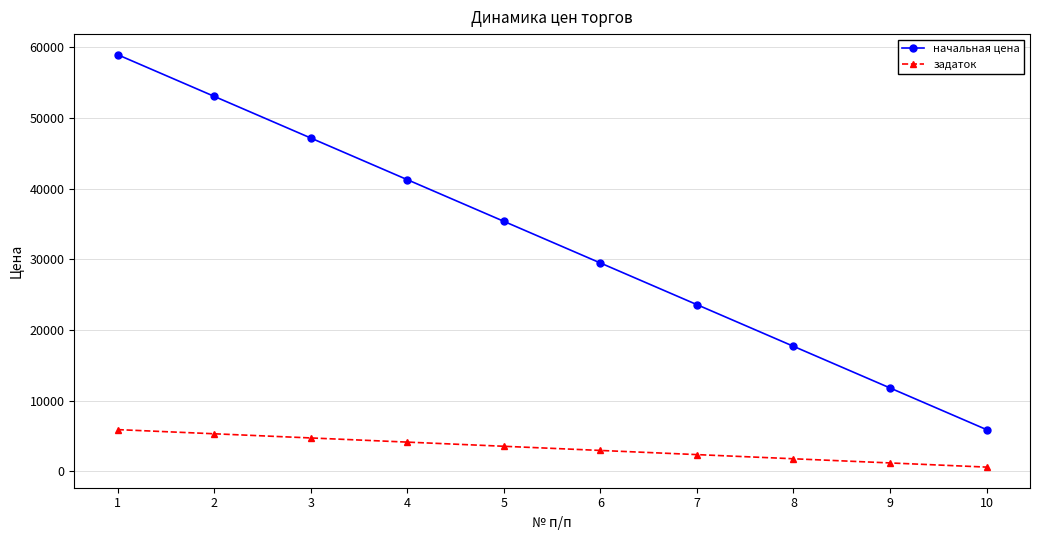

At which label does задаток reach its minimum?

10